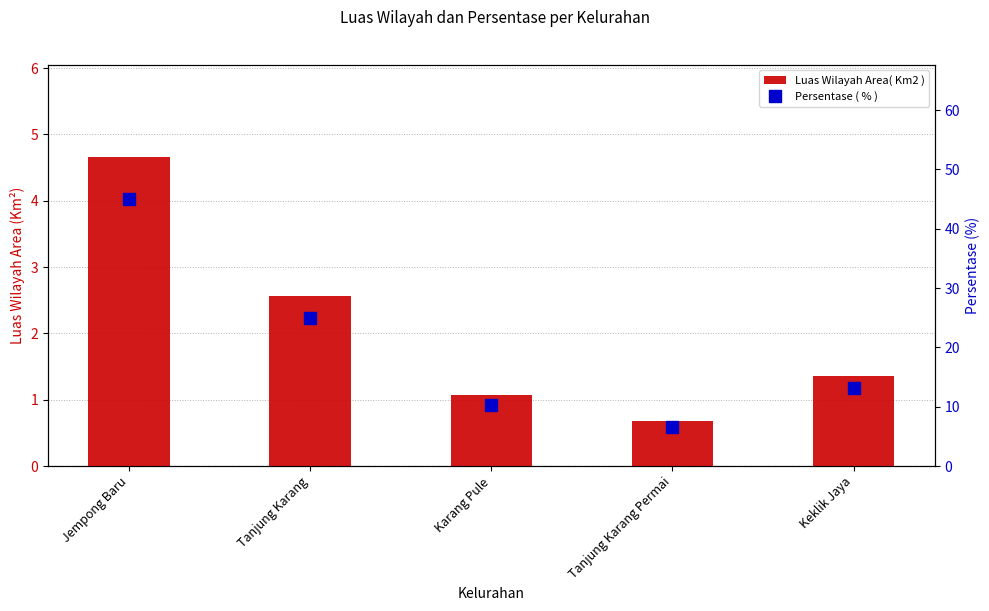

Rank the series by their maximum value, from highest to lowest.

Persentase ( % ), Luas Wilayah Area( Km2 )